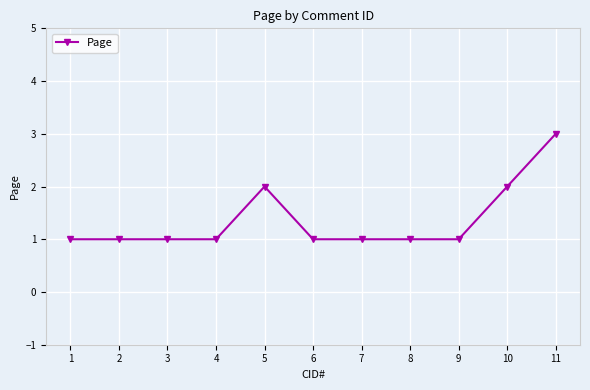

True or false: the data has more than 0 interior local peaks.

True